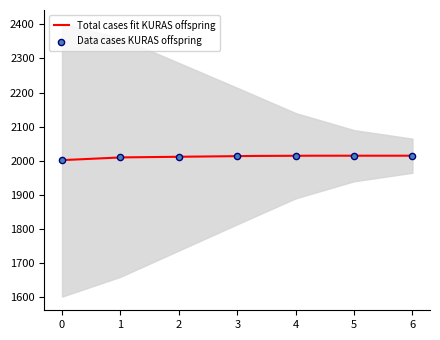

What is the highest value of the Total cases fit KURAS offspring series?

2015.0